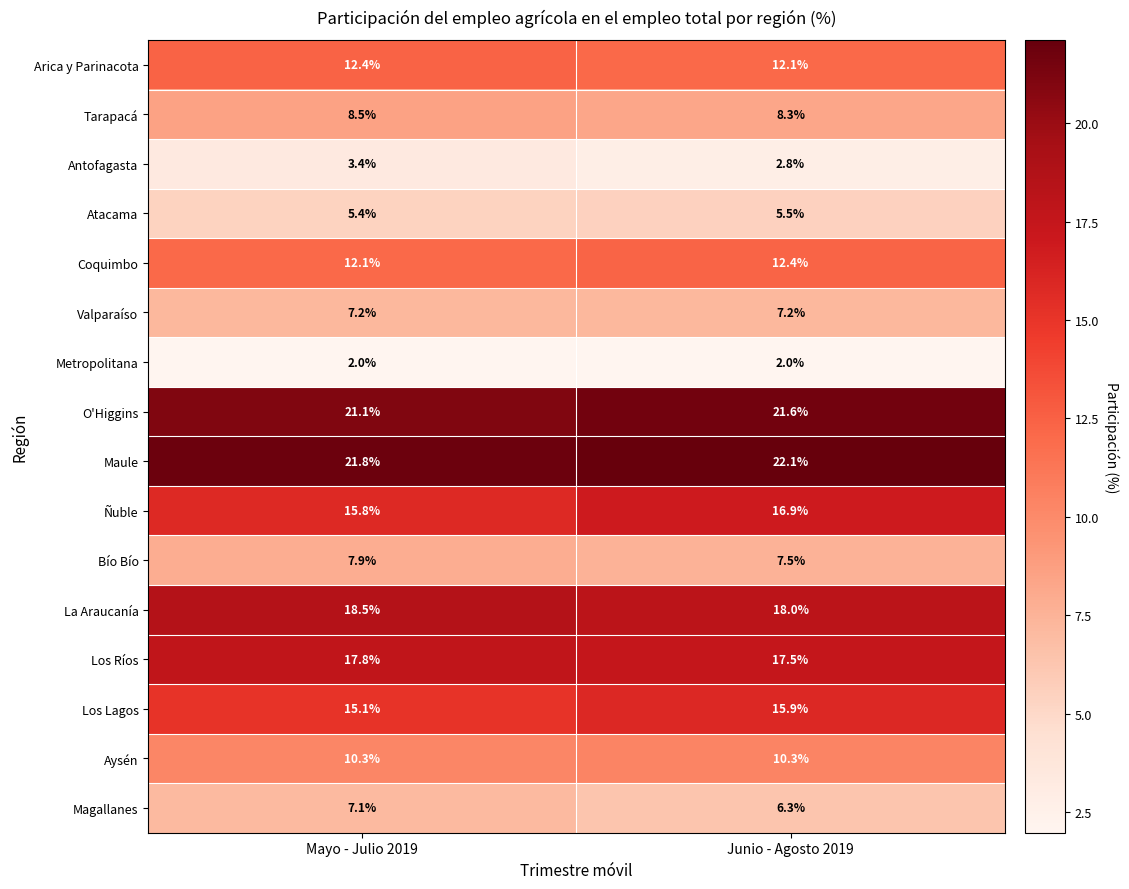

Which category has the highest value in the La Araucanía series?

Mayo - Julio 2019